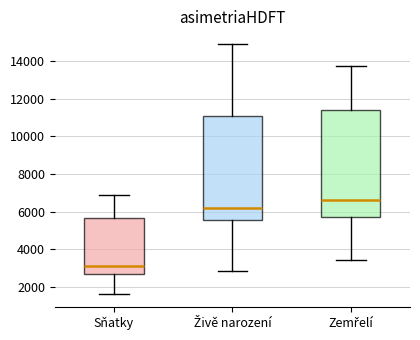

Where does the upper whisker of the box for Živě narození end on the y-axis? The values are not printed on the chart, so give them approximately, as read against the axis.

15000